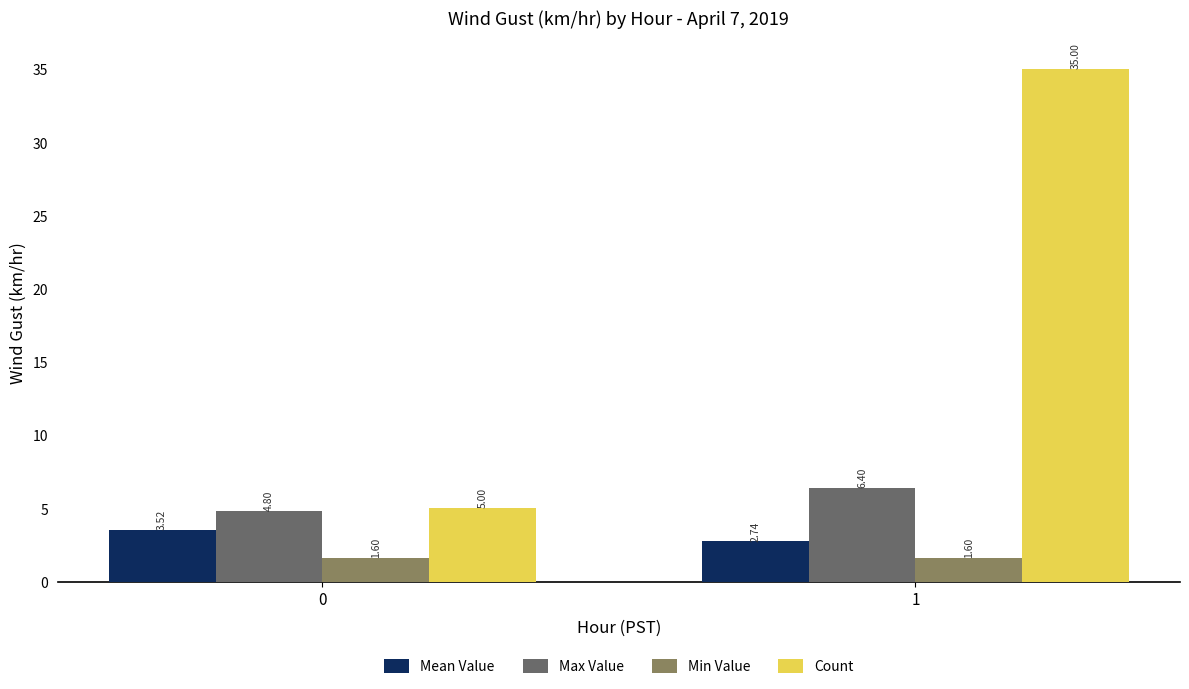

Which series has the largest total across all categories?

Count